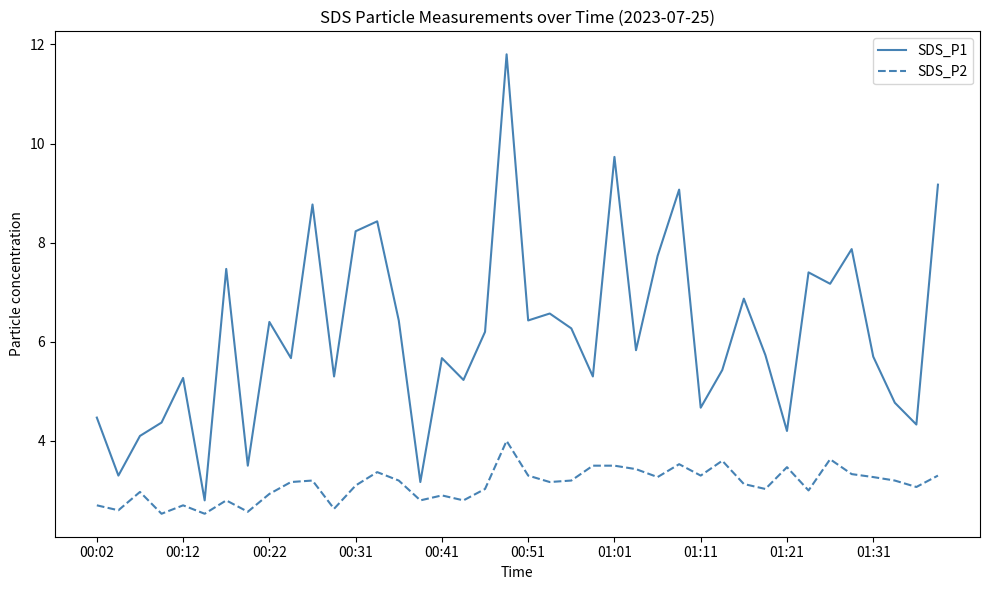

Rank the series by their maximum value, from lowest to highest.

SDS_P2, SDS_P1